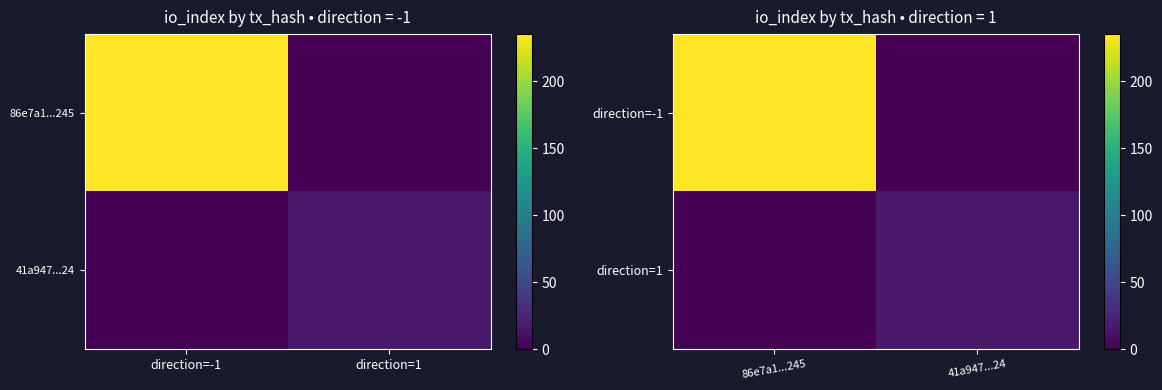

The direction=1 series shows -7 at 86e7a1...245. True or false?

False